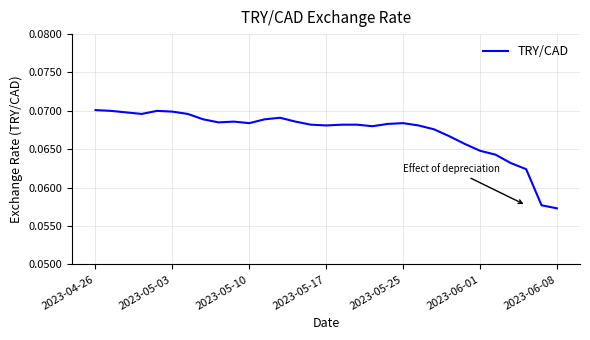

Does the chart have visible grid lines?

Yes